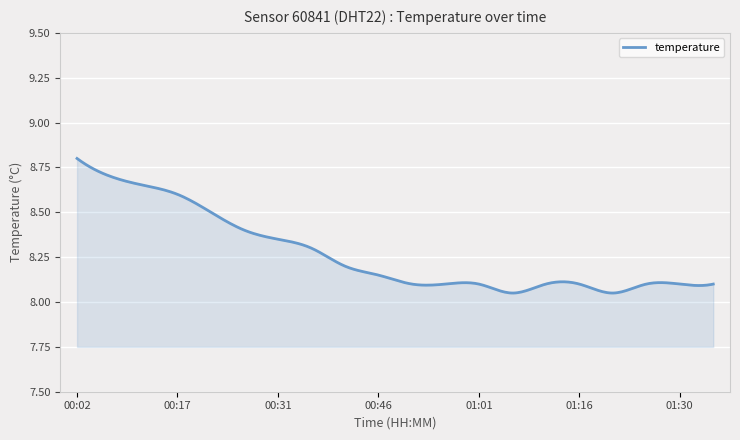

What is the difference between the maximum and minimum values?

0.7